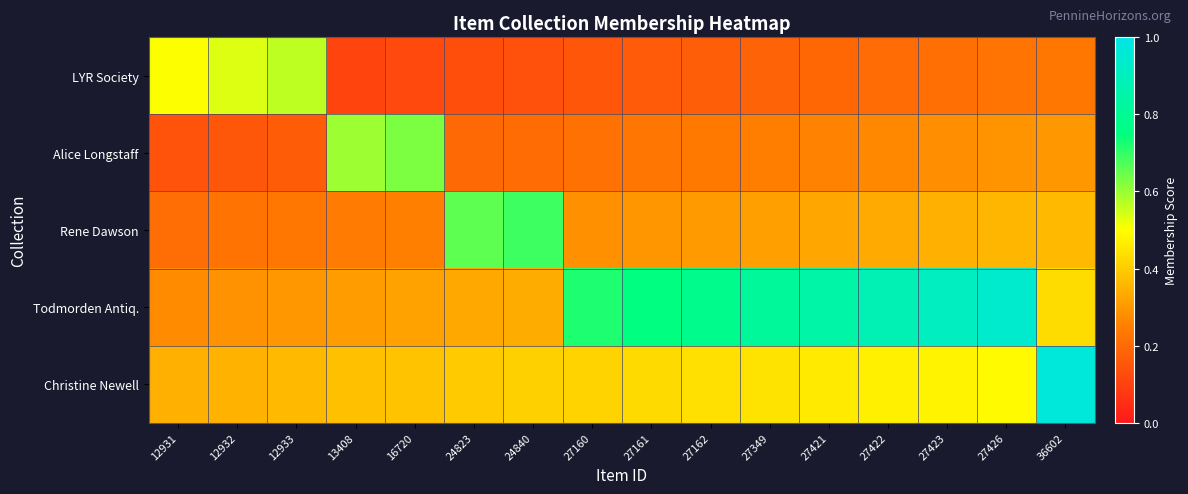

At 27421, list the series in order from largest to smallest.

Todmorden Antiq., Christine Newell, Rene Dawson, Alice Longstaff, LYR Society